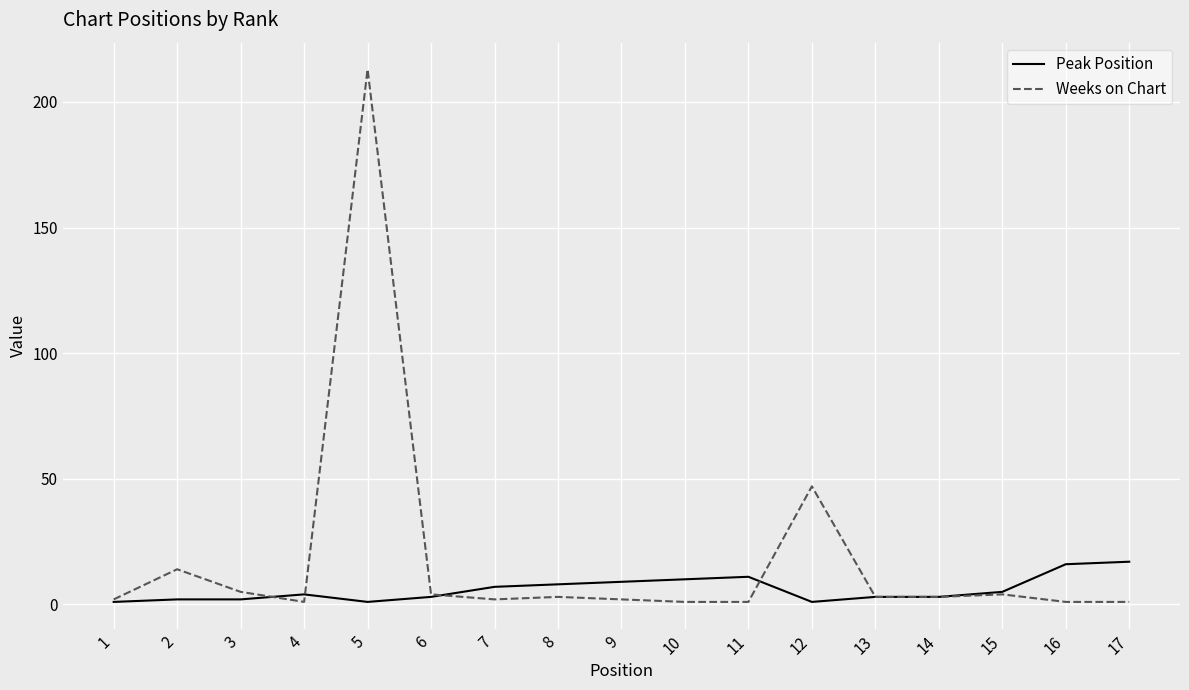

How many distinct data groups are displayed?

2